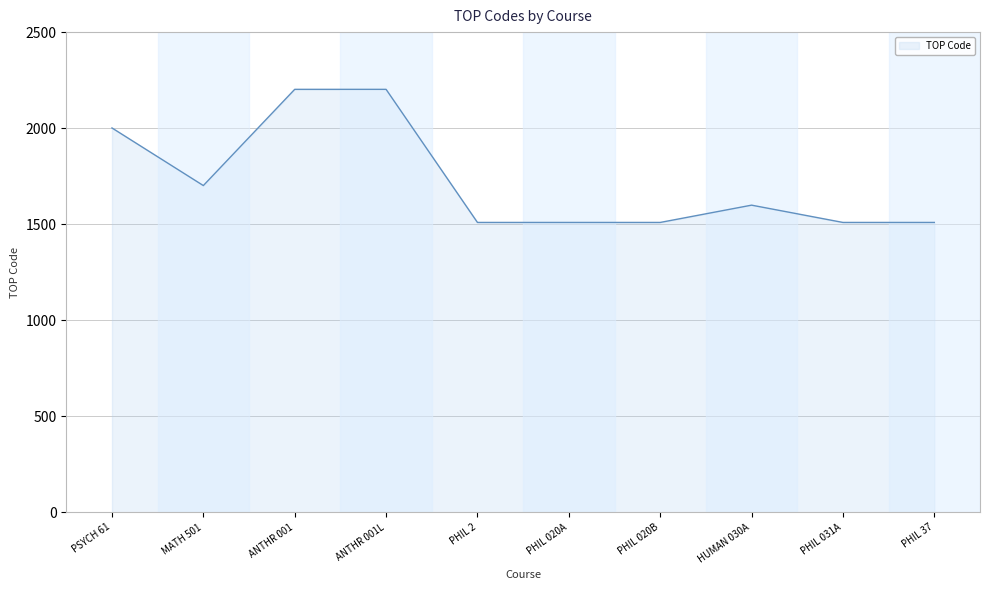

Does the chart have visible grid lines?

Yes